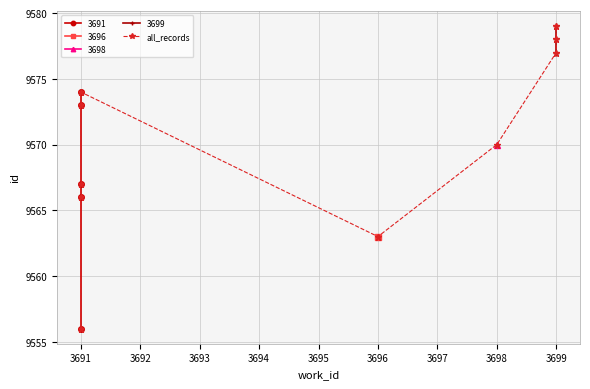

What is the value of the 7th point from the left?

9570